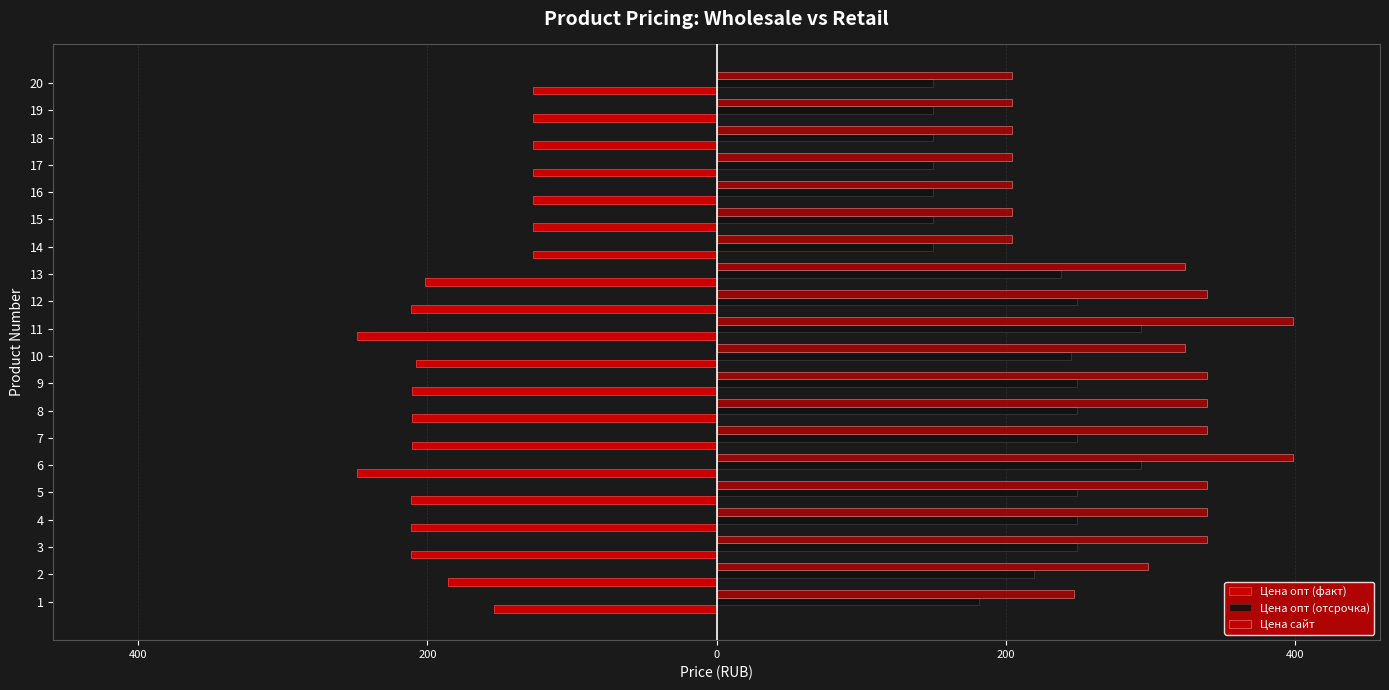

List the series in order of their peak value, lowest first.

Цена опт (факт), Цена опт (отсрочка), Цена сайт